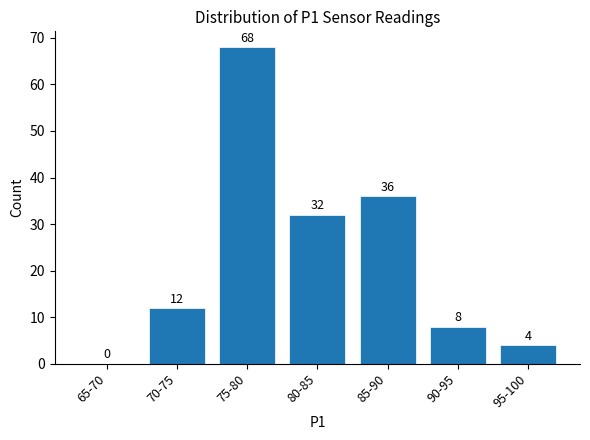

Reading left to right, list all the values displayed in this chart.

65-70=0	70-75=12	75-80=68	80-85=32	85-90=36	90-95=8	95-100=4